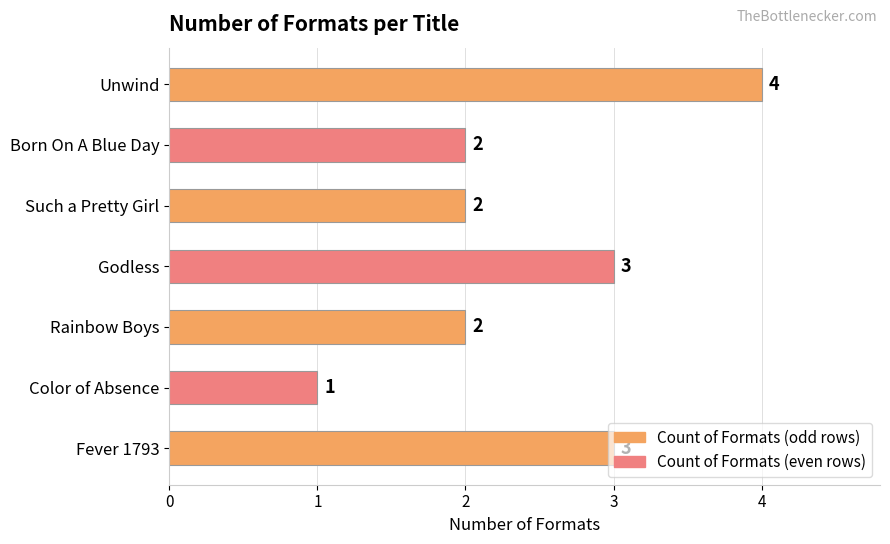

What is the ratio of the value at Unwind to the value at Rainbow Boys?

2.0